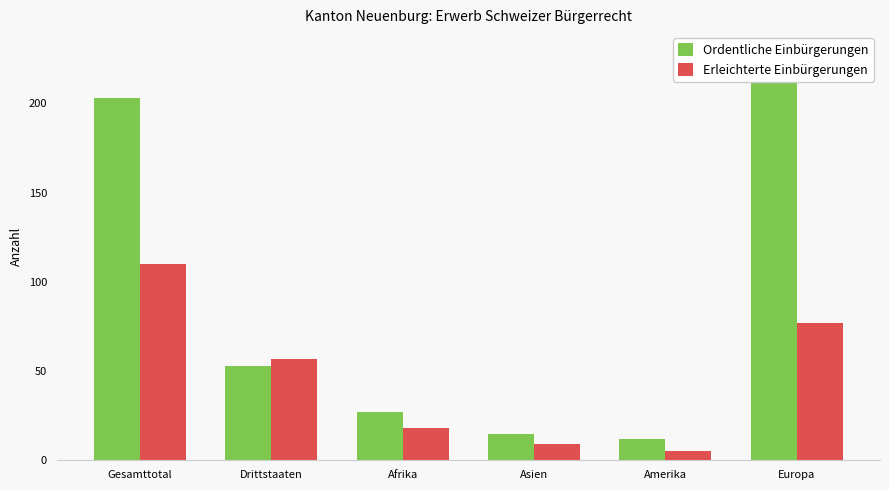

What is the label of the 1st bar from the right?

Europa